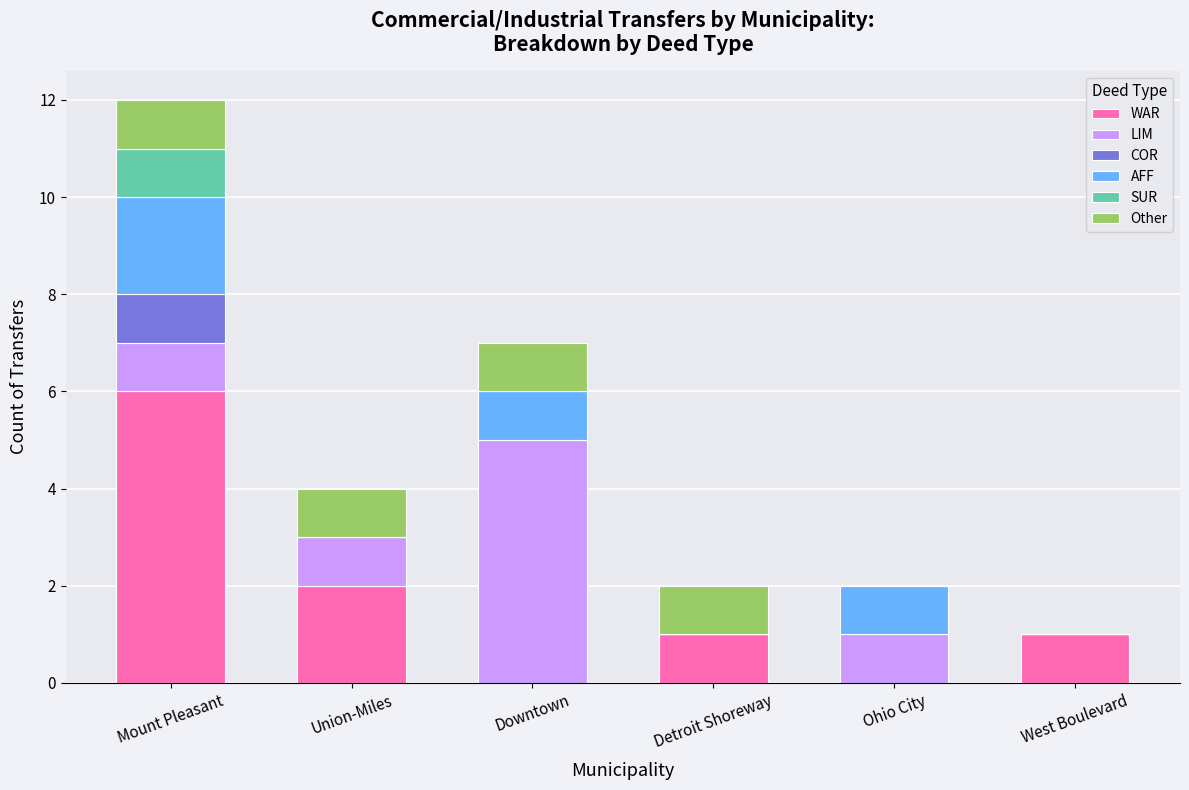

At which label does WAR reach its peak?

Mount Pleasant